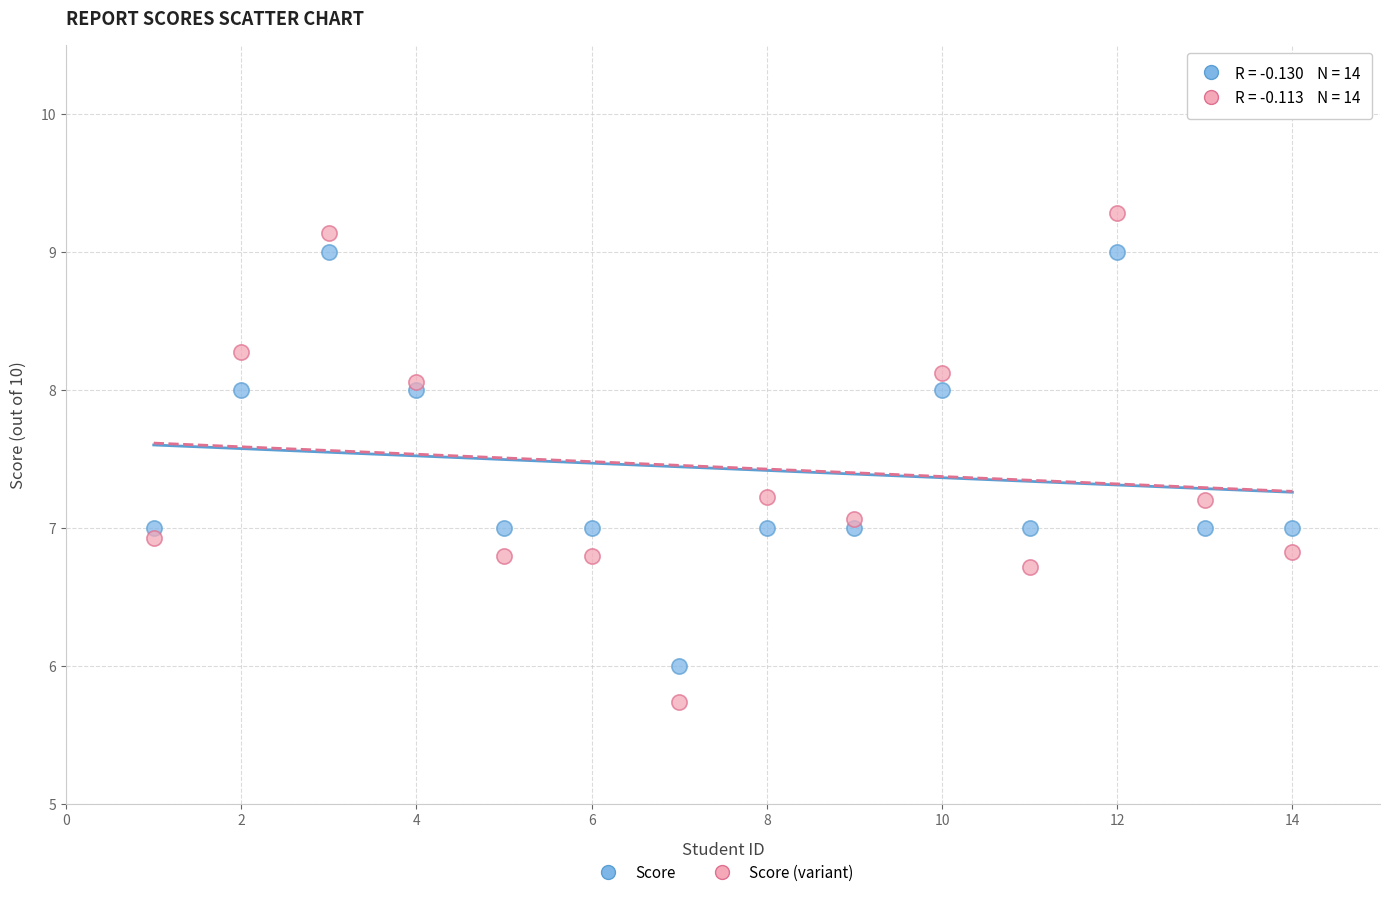

Which series has the largest Y range (max minus min)?

Score (variant)